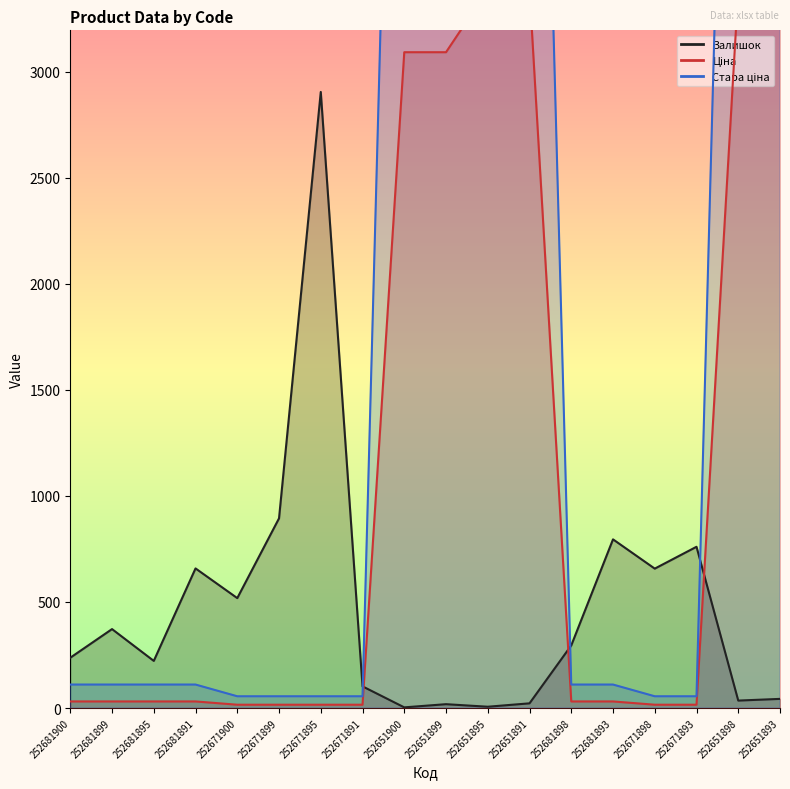

Reading left to right, transcribe all the data shown in this chart.

Залишок: 252681900=237.0	252681899=372.0	252681895=222.0	252681891=658.0	252671900=518.0	252671899=894.0	252671895=2904.0	252671891=102.0	252651900=3.0	252651899=18.0	252651895=6.0	252651891=22.0	252681898=295.0	252681893=795.0	252671898=657.0	252671893=760.0	252651898=35.0	252651893=43.0
Ціна: 252681900=30.9	252681899=30.9	252681895=30.9	252681891=30.9	252671900=15.5	252671899=15.5	252671895=15.5	252671891=15.5	252651900=3091.3	252651899=3091.3	252651895=3385.7	252651891=3385.7	252681898=30.9	252681893=30.9	252671898=15.5	252671893=15.5	252651898=3385.7	252651893=3385.7
Стара ціна: 252681900=110.5	252681899=110.5	252681895=110.5	252681891=110.5	252671900=55.3	252671899=55.3	252671895=55.3	252671891=55.3	252651900=7360.2	252651899=7360.2	252651895=7360.2	252651891=7360.2	252681898=110.5	252681893=110.5	252671898=55.3	252671893=55.3	252651898=7360.2	252651893=7360.2